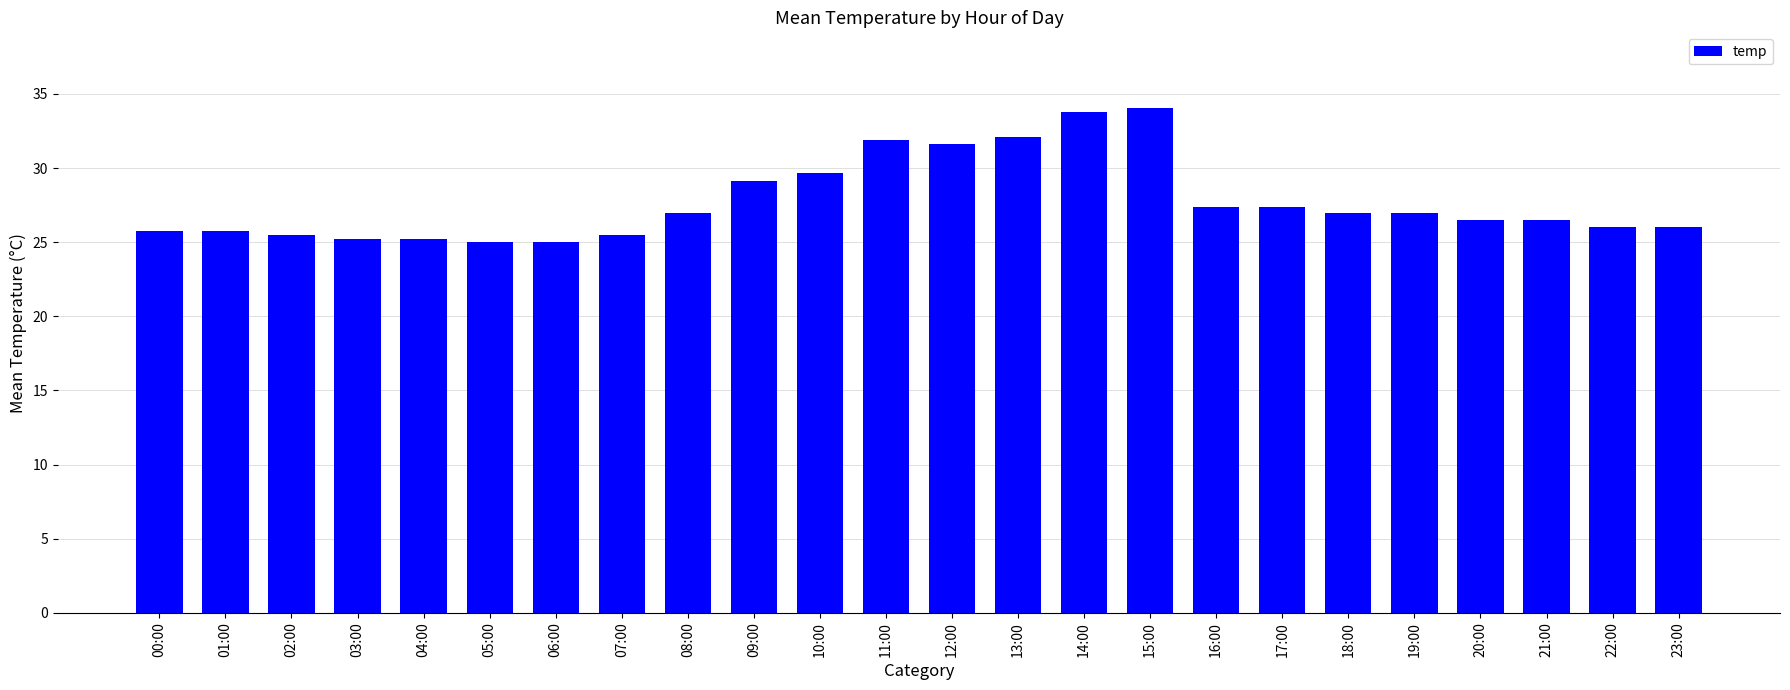

What is the sum of all values?

666.0